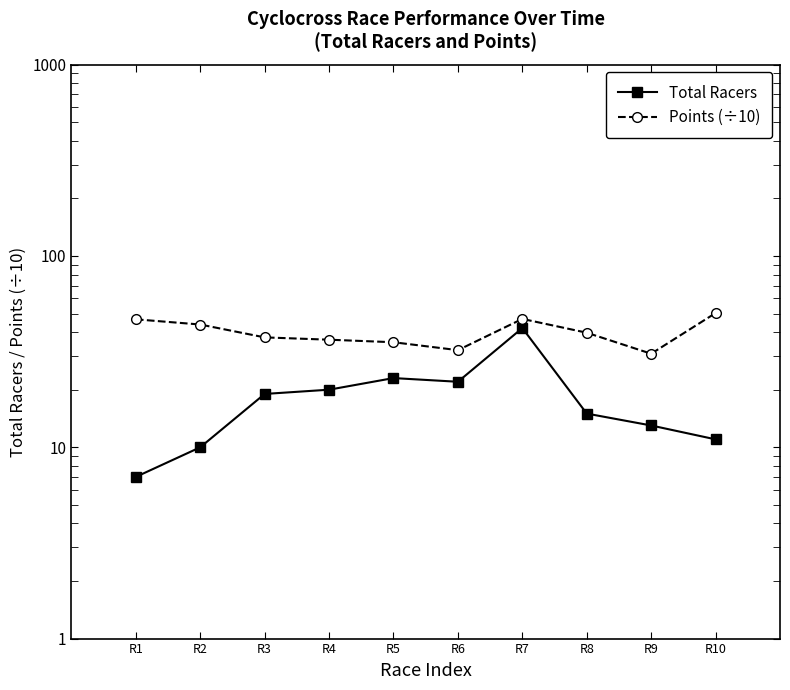

Reading left to right, transcribe all the data shown in this chart.

Total Racers: 7.0	10.0	19.0	20.0	23.0	22.0	42.0	15.0	13.0	11.0
Points (÷10): 46.7	43.8	37.5	36.5	35.4	32.2	46.9	39.7	30.8	50.3